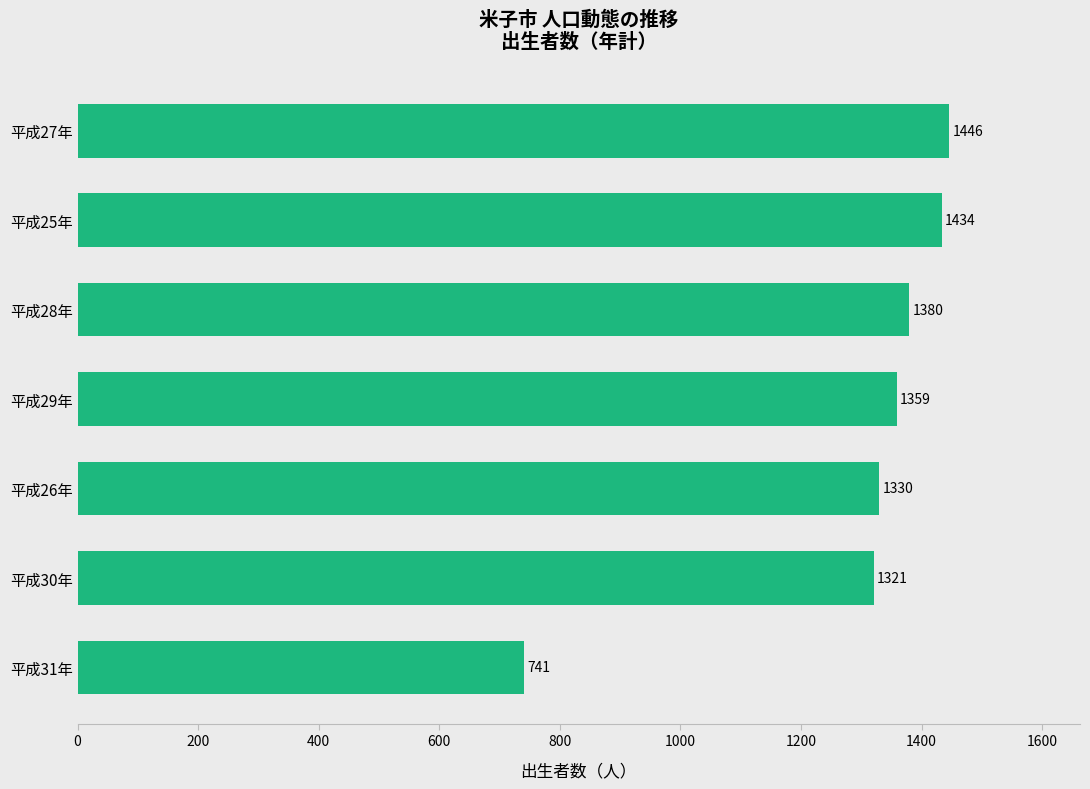

Does the chart contain stacked bars?

No